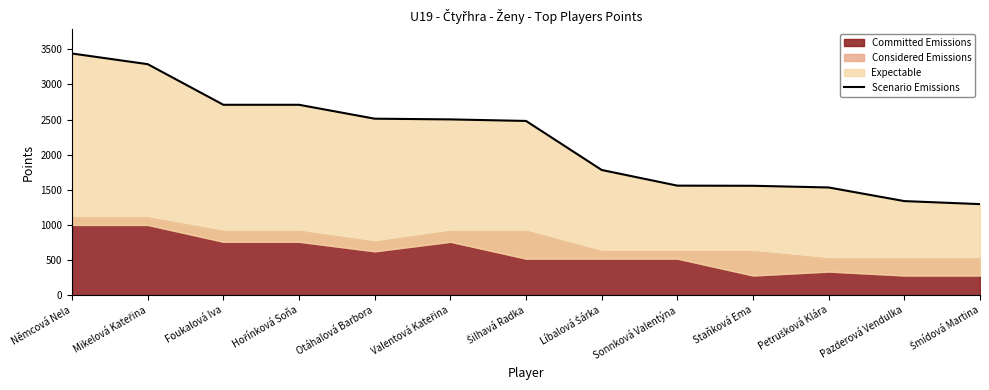

Where does the data first go above 2480?

Němcová Nela